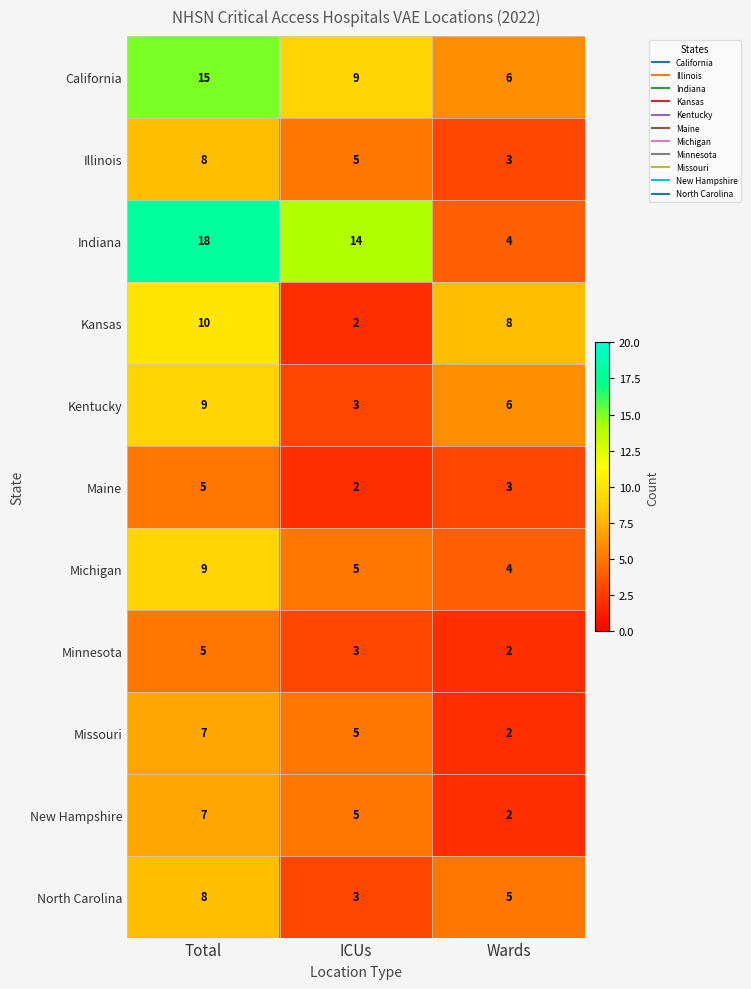

Which series has the largest total across all categories?

Indiana